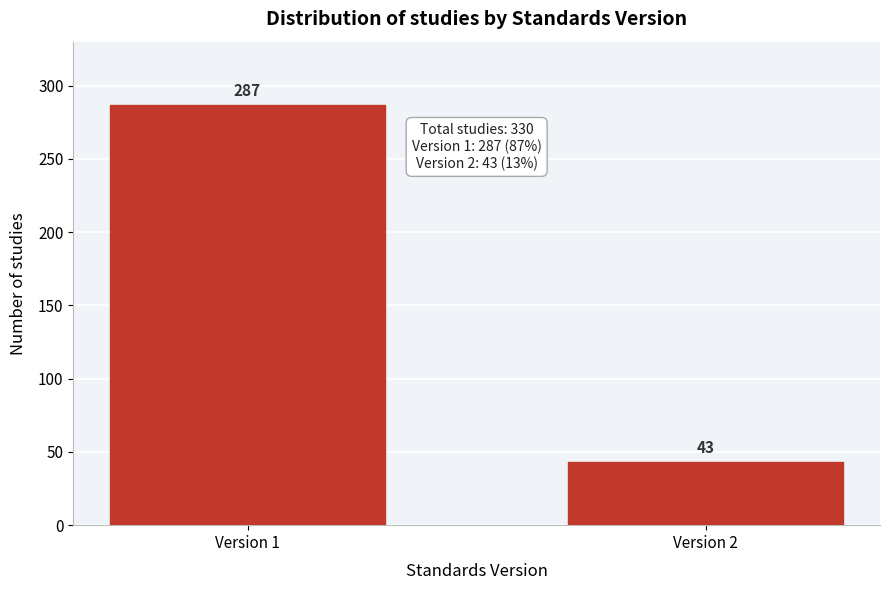

Reading left to right, what are all the values shown in this chart?

287	43